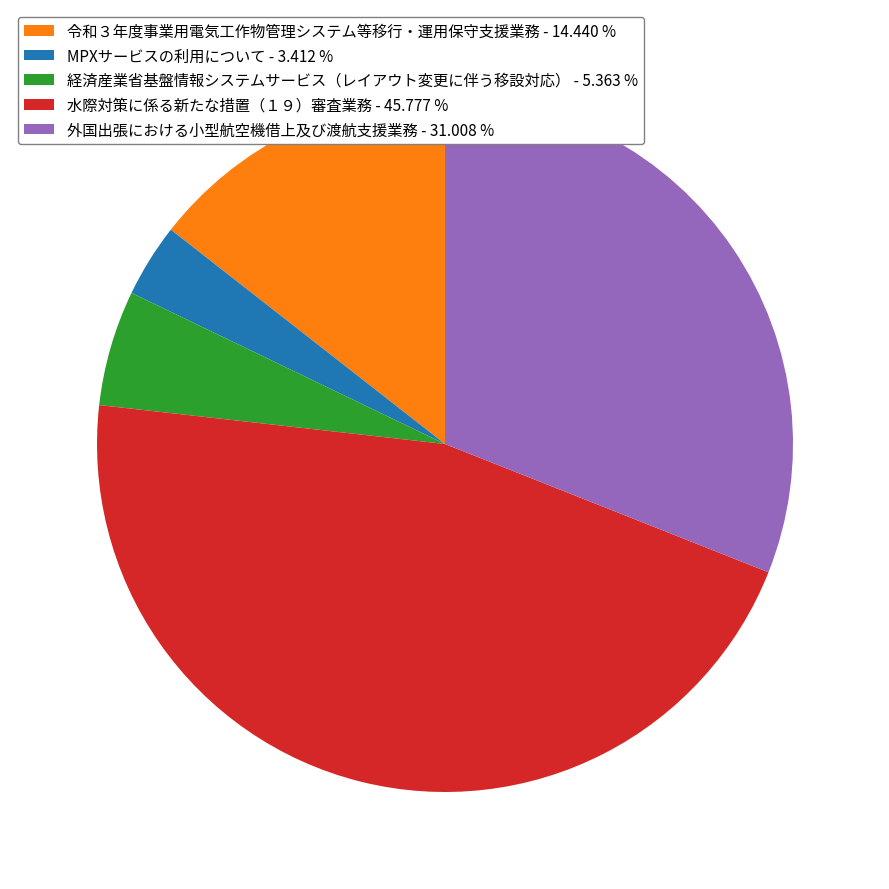

Is 経済産業省基盤情報システムサービス（レイアウト変更に伴う移設対応） the majority of the pie?

No